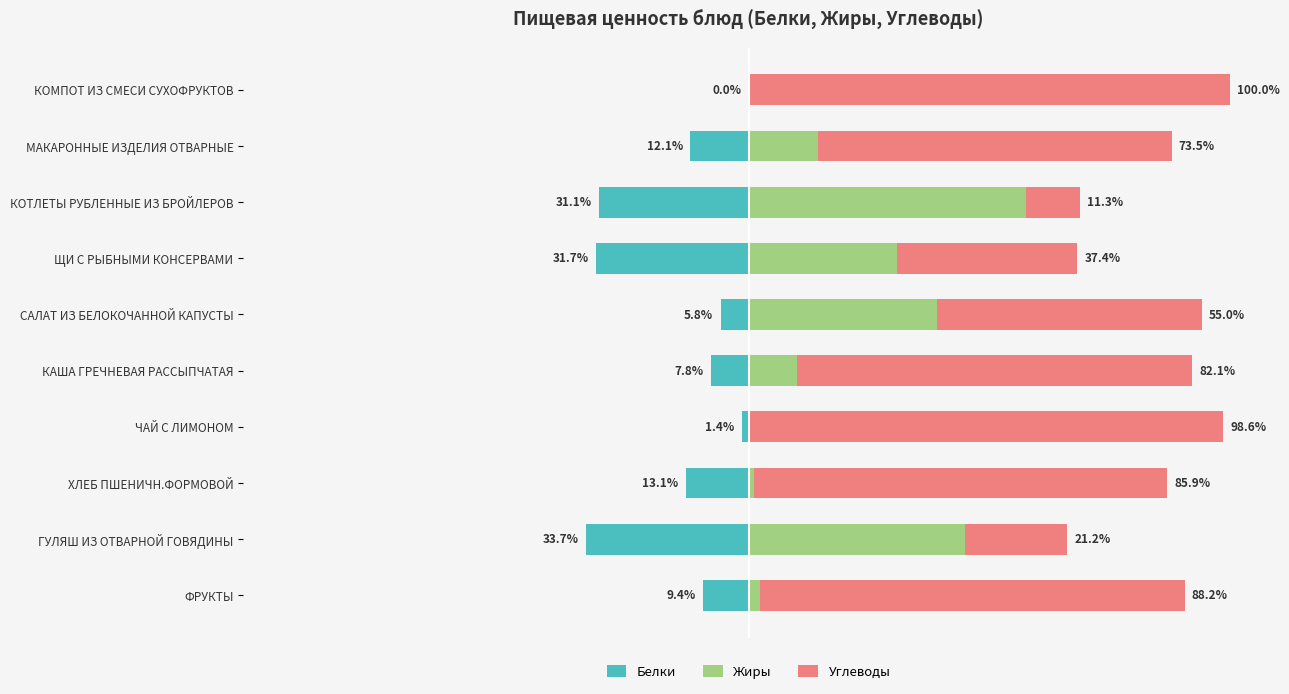

The Жиры series shows 1.8 at ХЛЕБ ПШЕНИЧН.ФОРМОВОЙ. True or false?

False